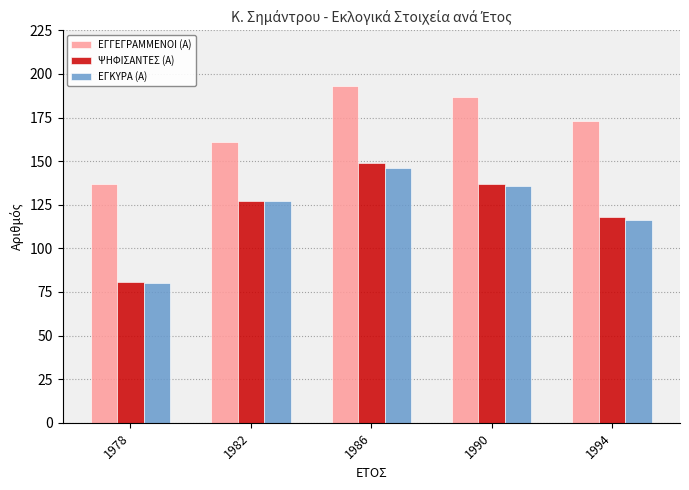

Is it true that ΕΓΚΥΡΑ (Α) equals 232 at 1986?

False